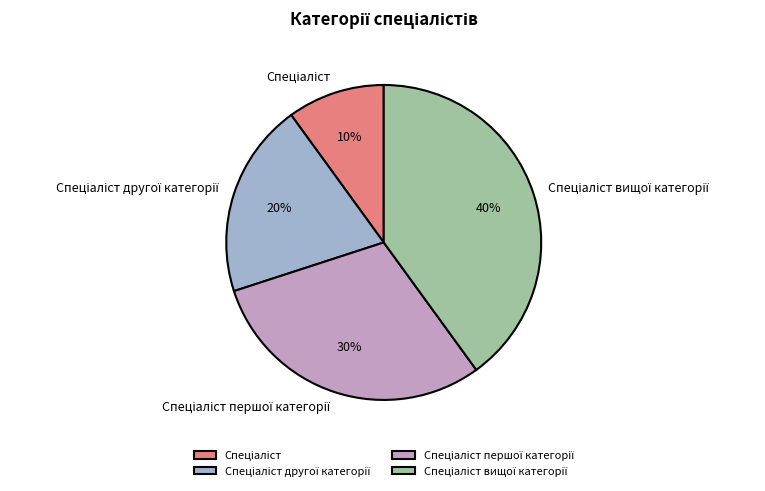

How many slices are in this pie chart?

4